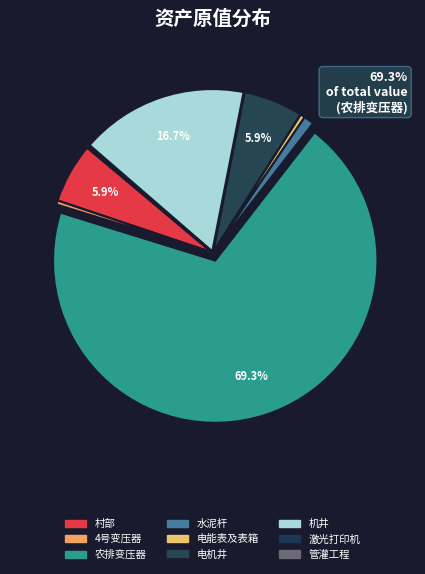

Which slice is the smallest?

管灌工程